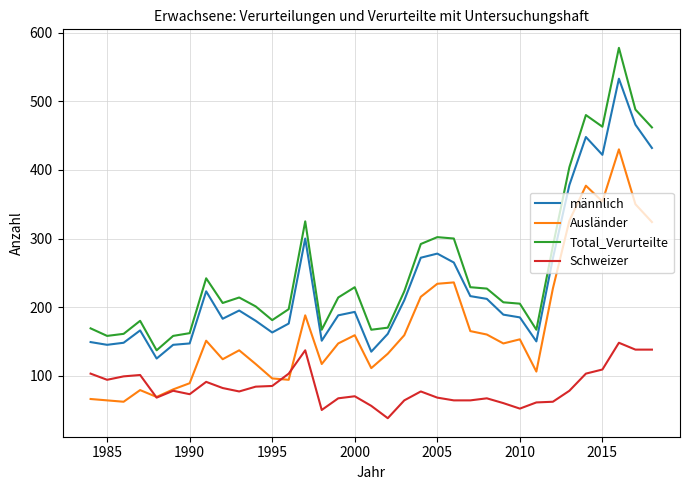

True or false: männlich and Schweizer cross at least once.

False